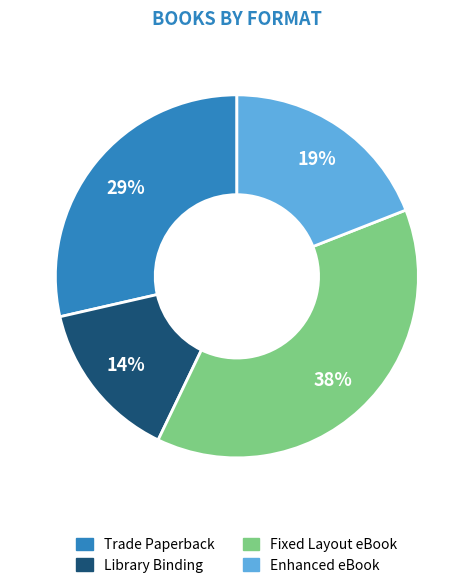

How many segments does this pie chart have?

4